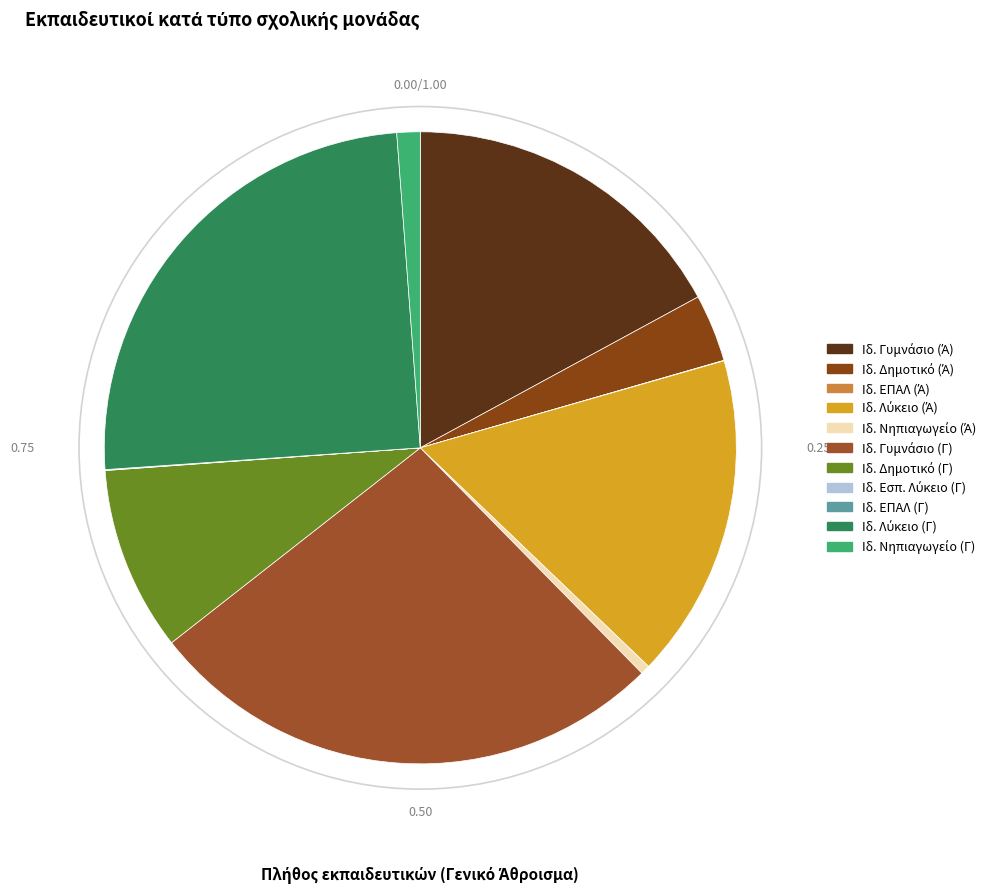

How many slices are in this pie chart?

11